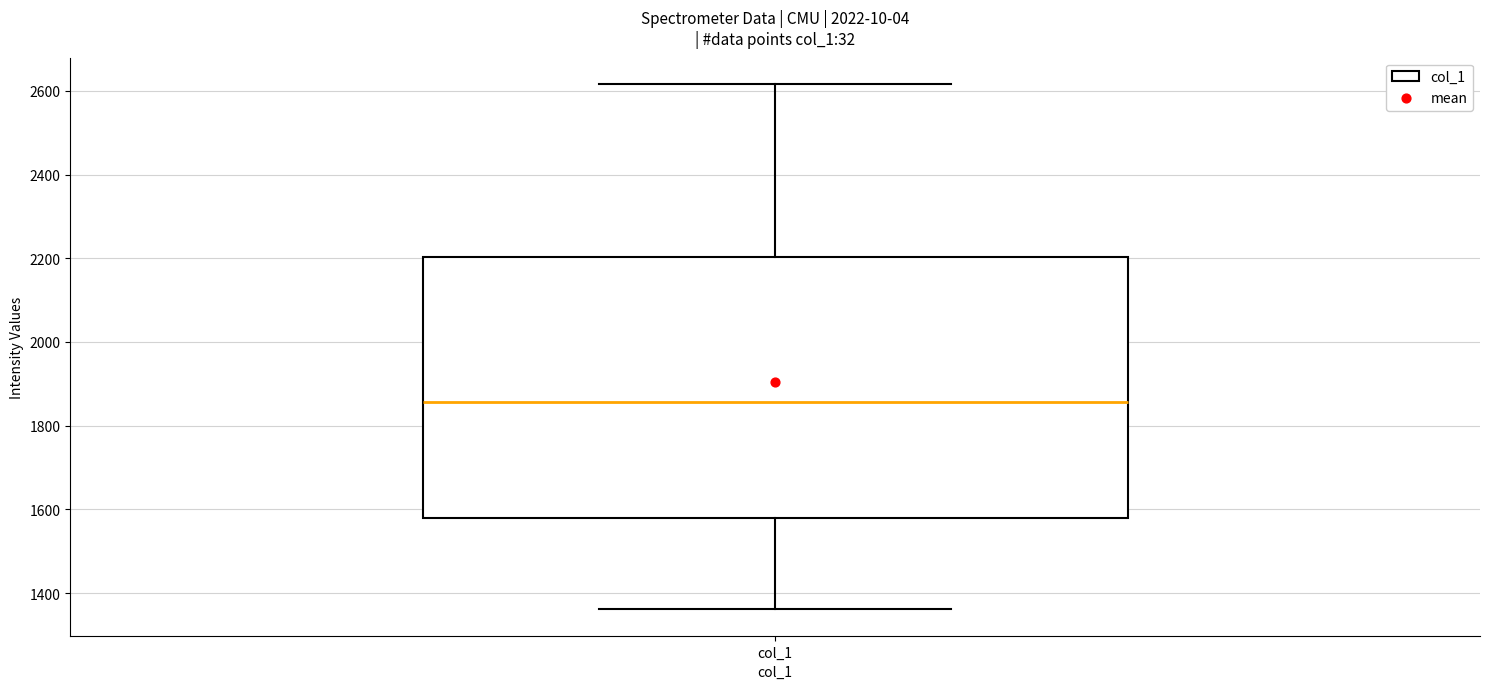

Where does the lower whisker of the box for col_1 end on the y-axis? The values are not printed on the chart, so give them approximately, as read against the axis.

1360